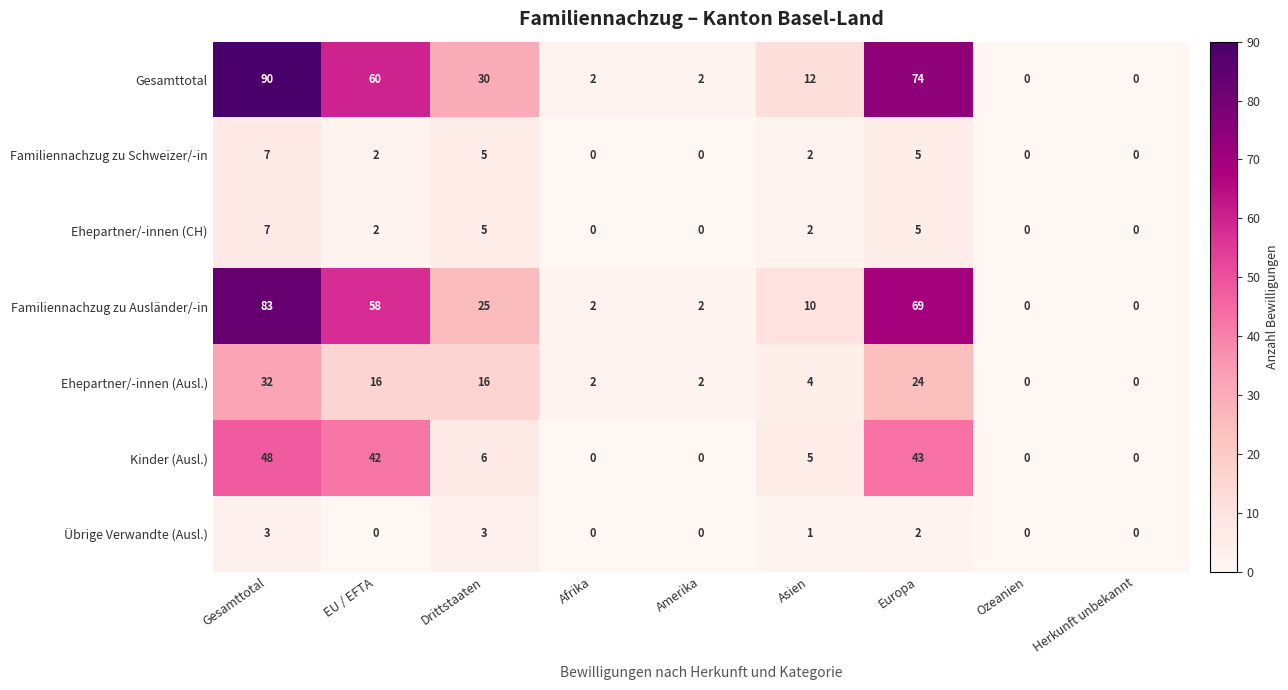

What is the difference between the maximum and minimum values in the Übrige Verwandte (Ausl.) series?

3